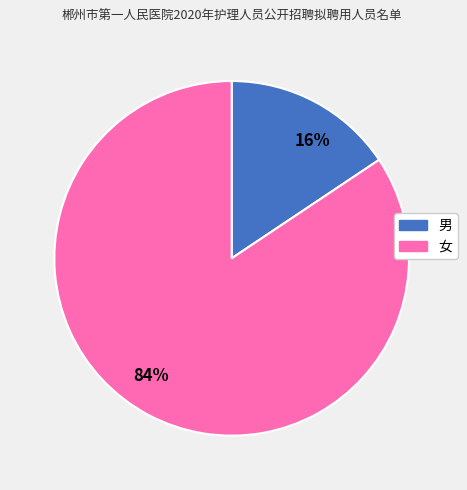

Which has a higher value, 男 or 女?

女